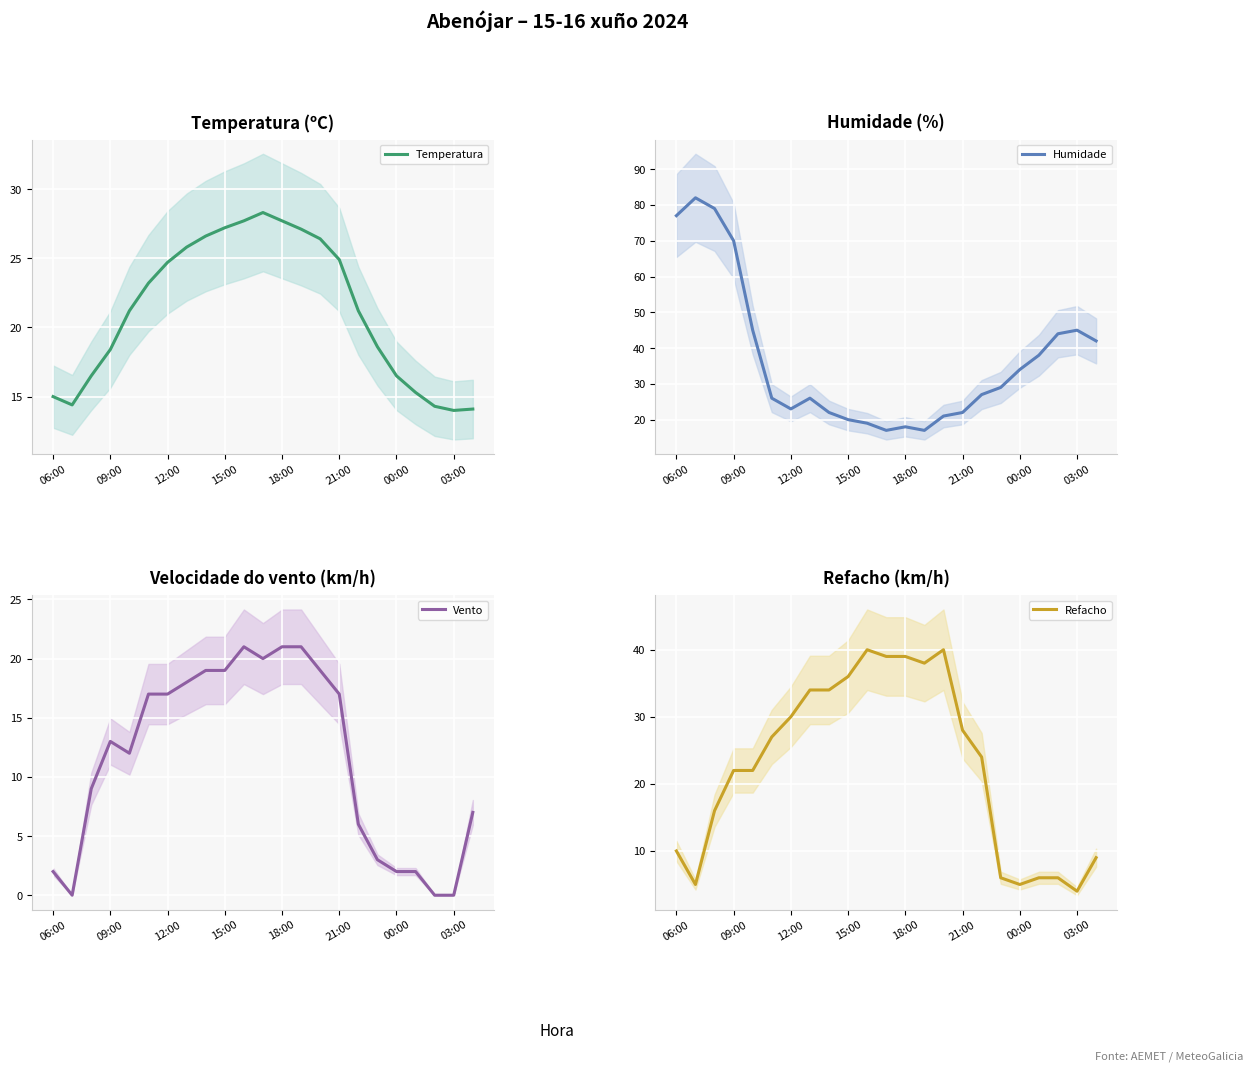

True or false: Humidade and Vento intersect in this chart.

True